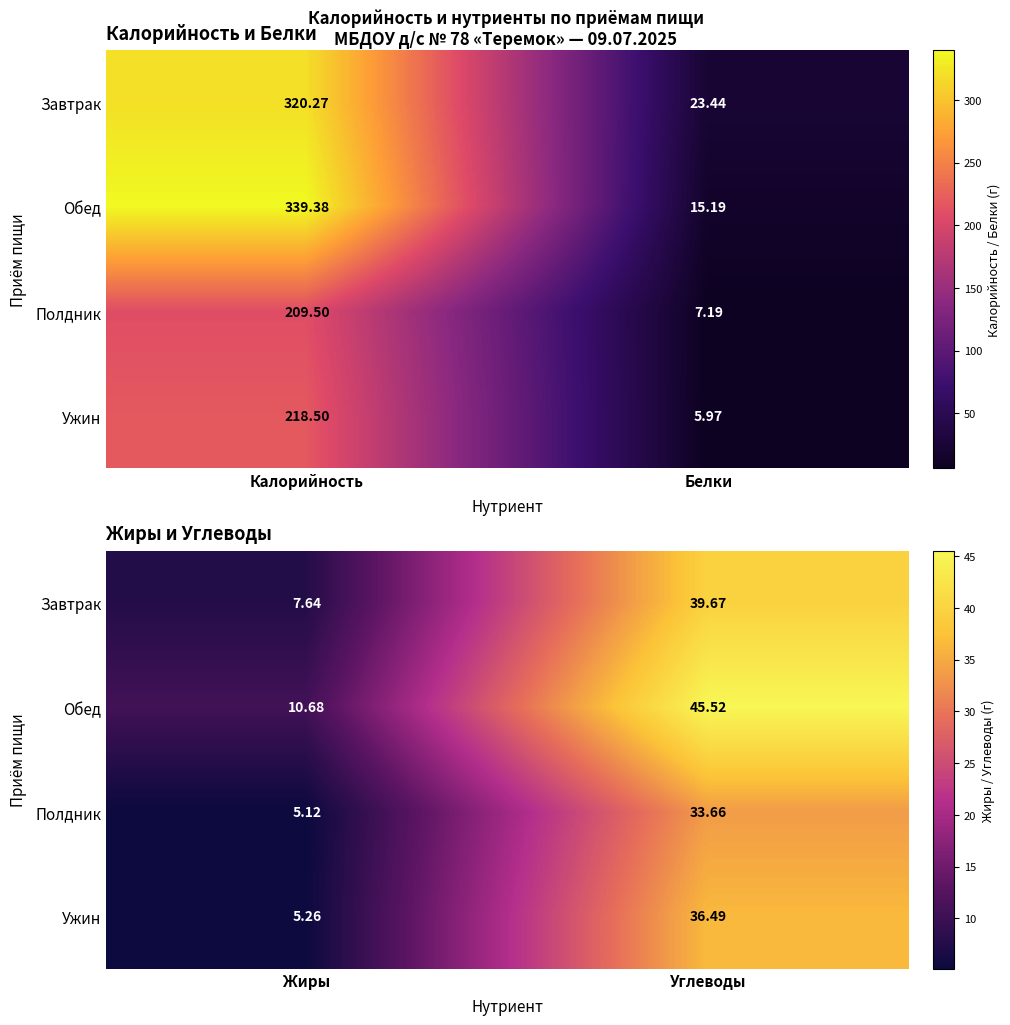

What is the average value of the Полдник series?

19.4